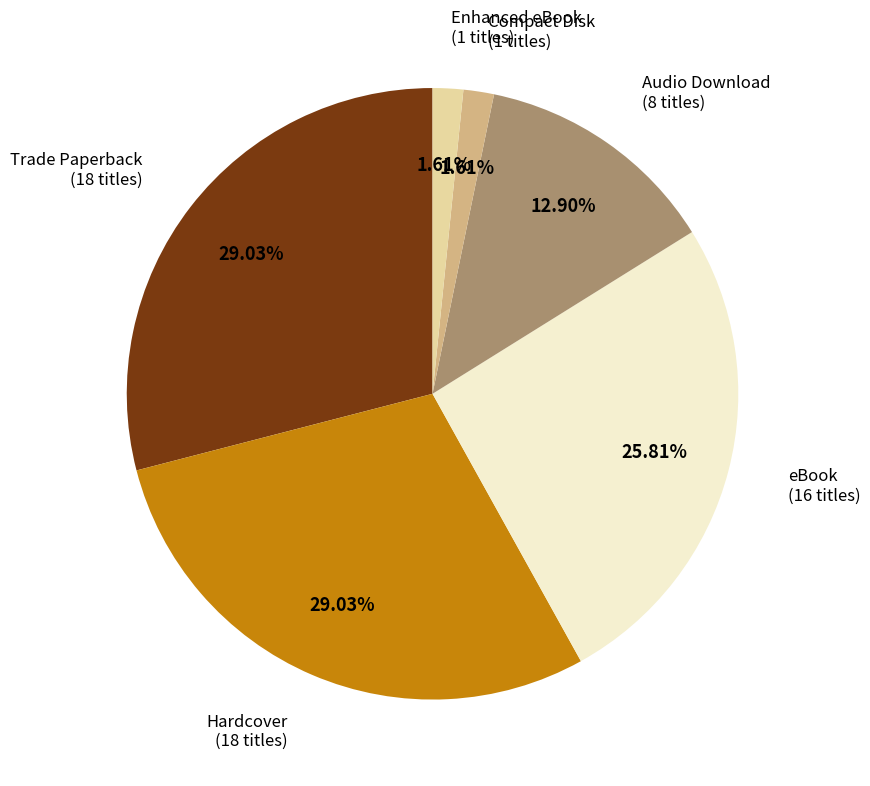

Is there a majority slice in this chart?

No